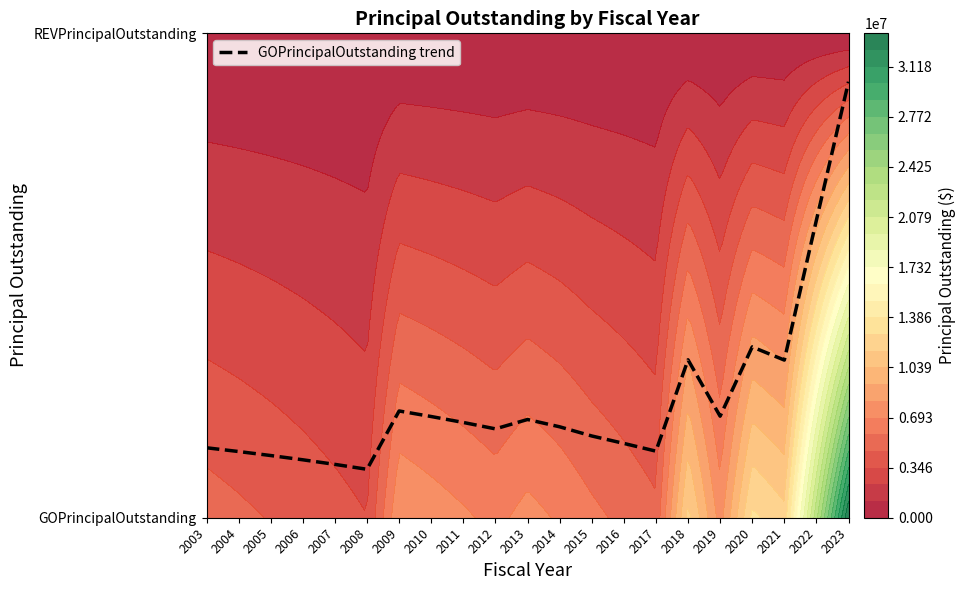

At which category does the chart reach its minimum across all series?

2008